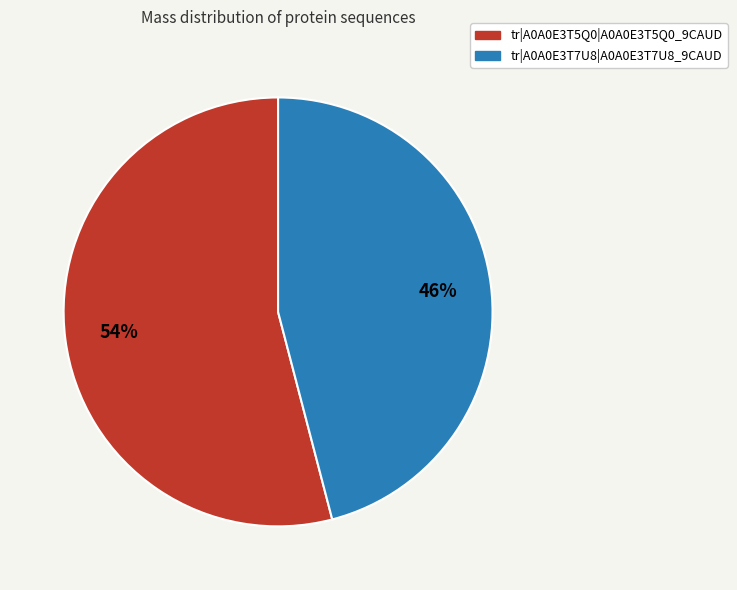

To the nearest percent, what percentage of the pie is tr|A0A0E3T5Q0|A0A0E3T5Q0_9CAUD?

54%